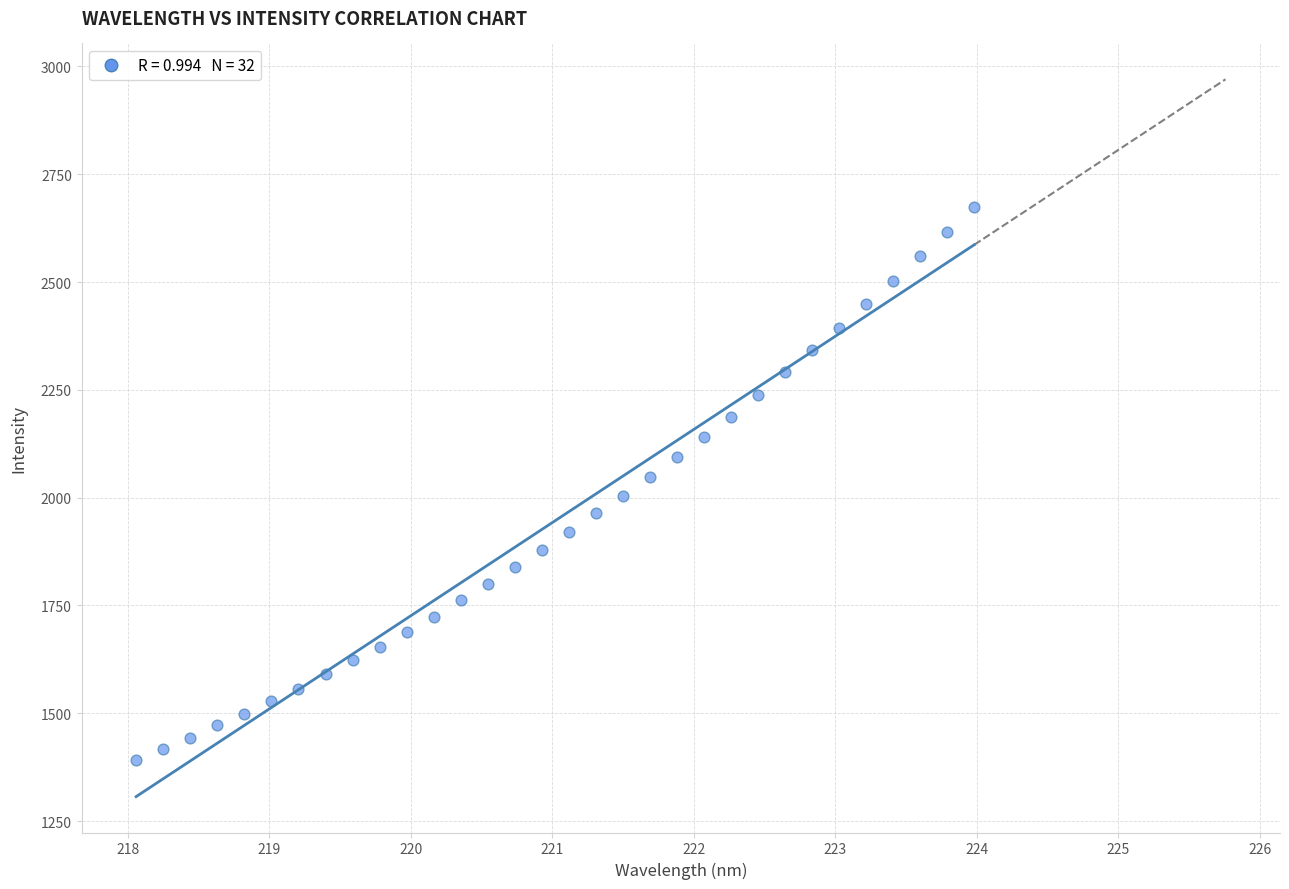

What is the range of X values (max minus min)?

5.9